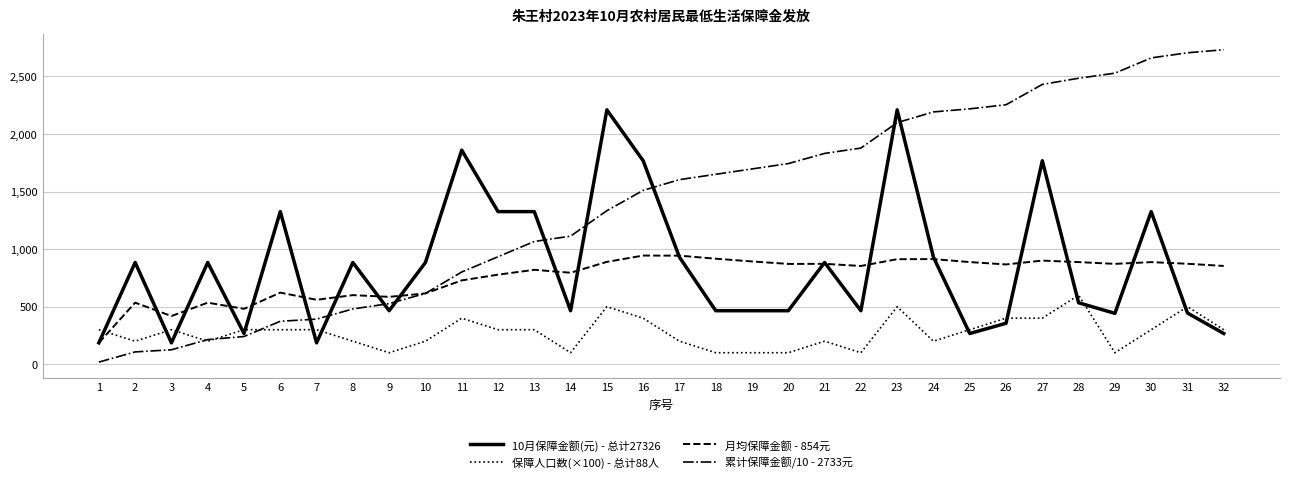

How many lines are shown in the chart?

4